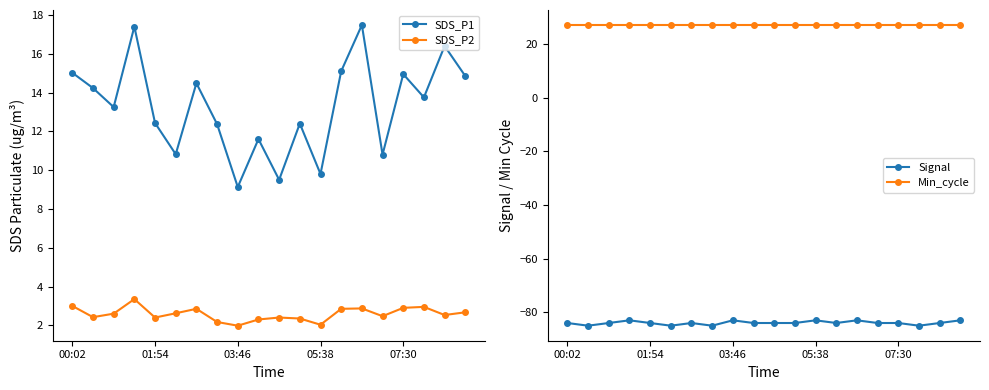

What is the highest value of the SDS_P2 series?

3.4